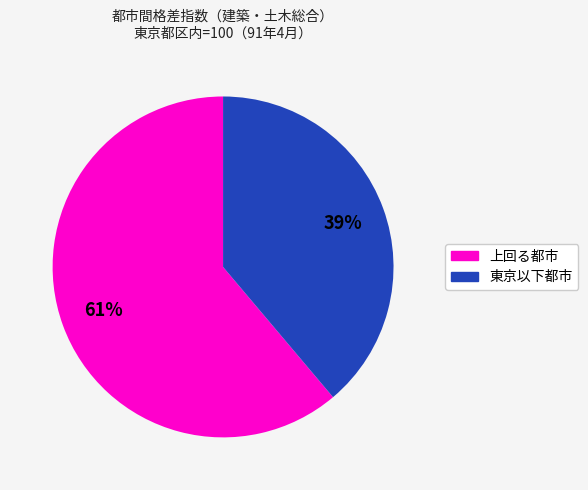

Does any single category account for the majority?

Yes